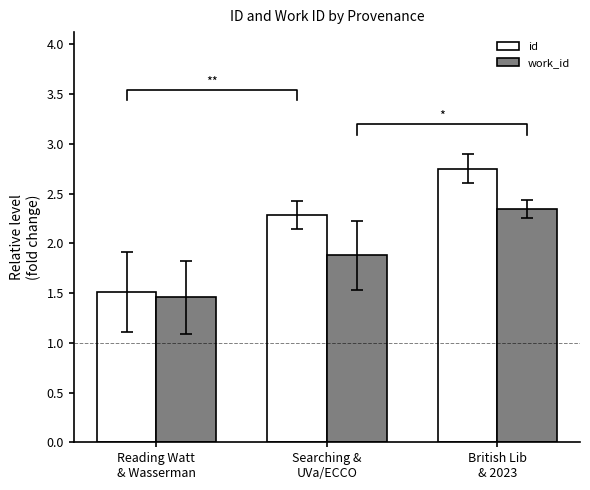

What is the sum of all work_id values?

5.7